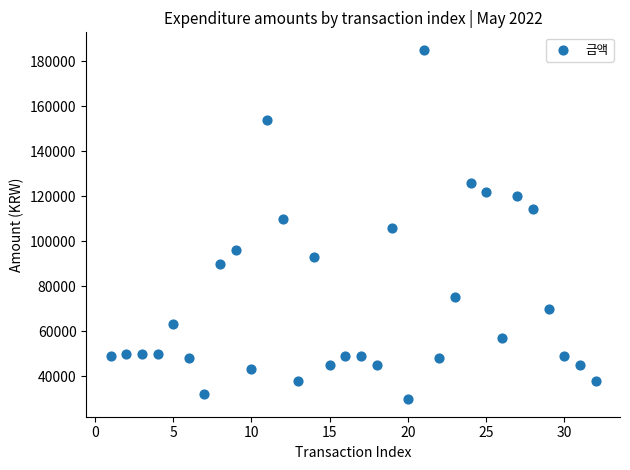

What is the range of X values (max minus min)?

31